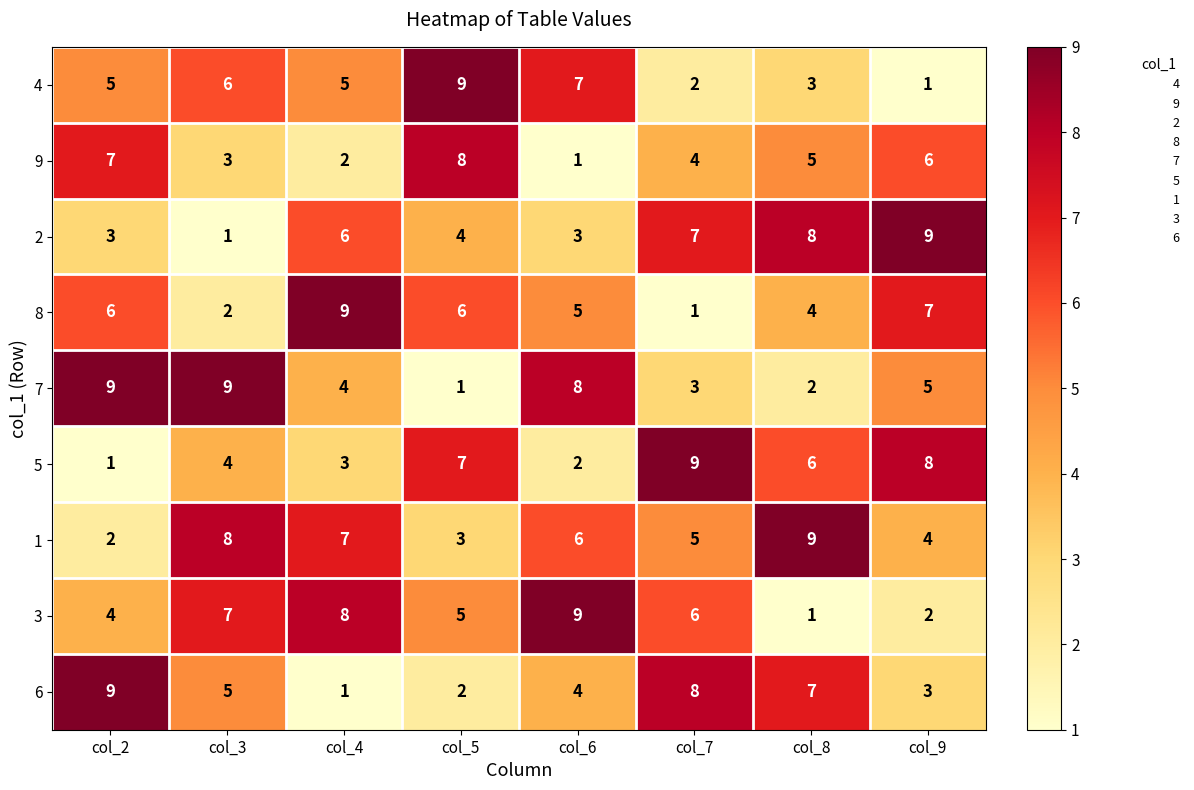

What is the greatest value displayed?

9